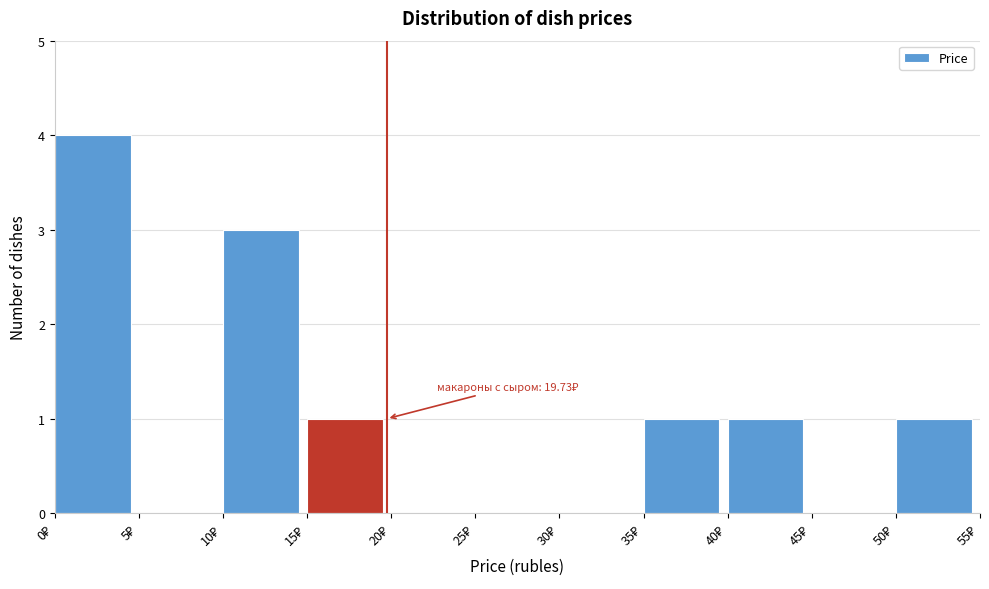

Over which range of the x-axis is the bar tallest?

0 to 5